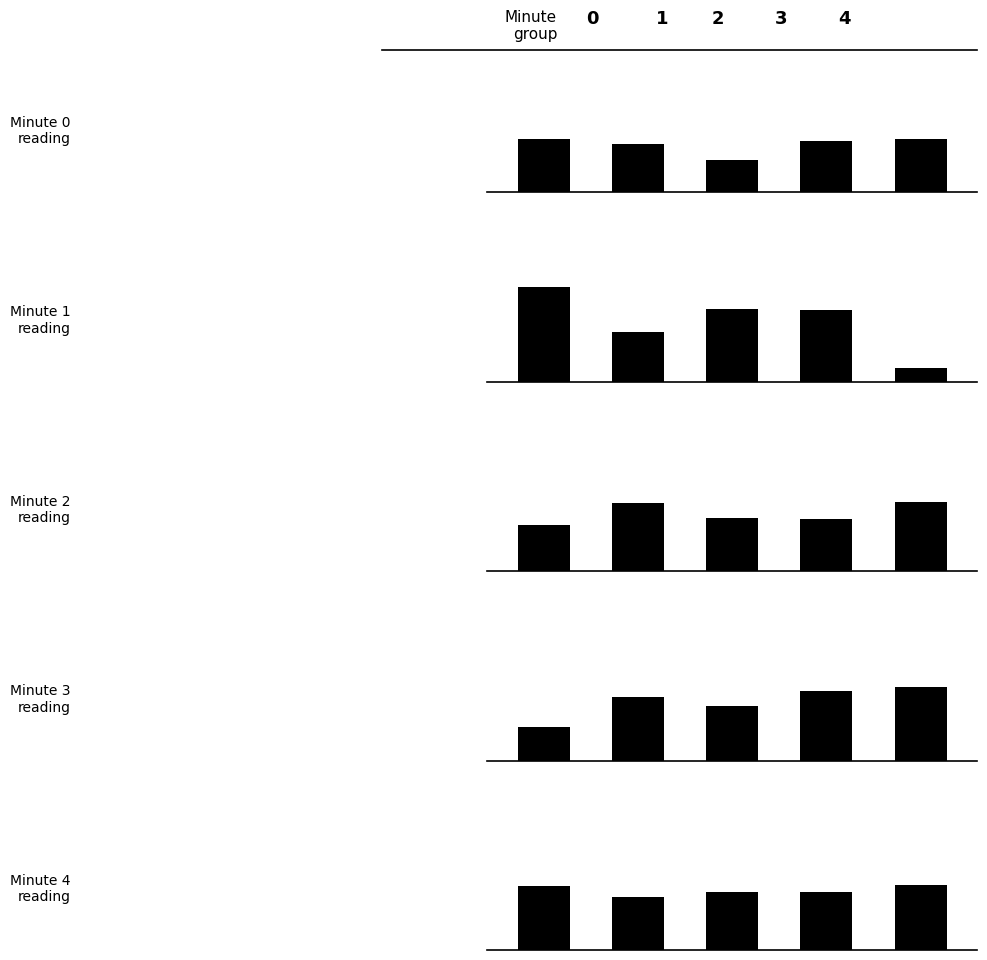

Read the Minute 1 value at 2.

5.4